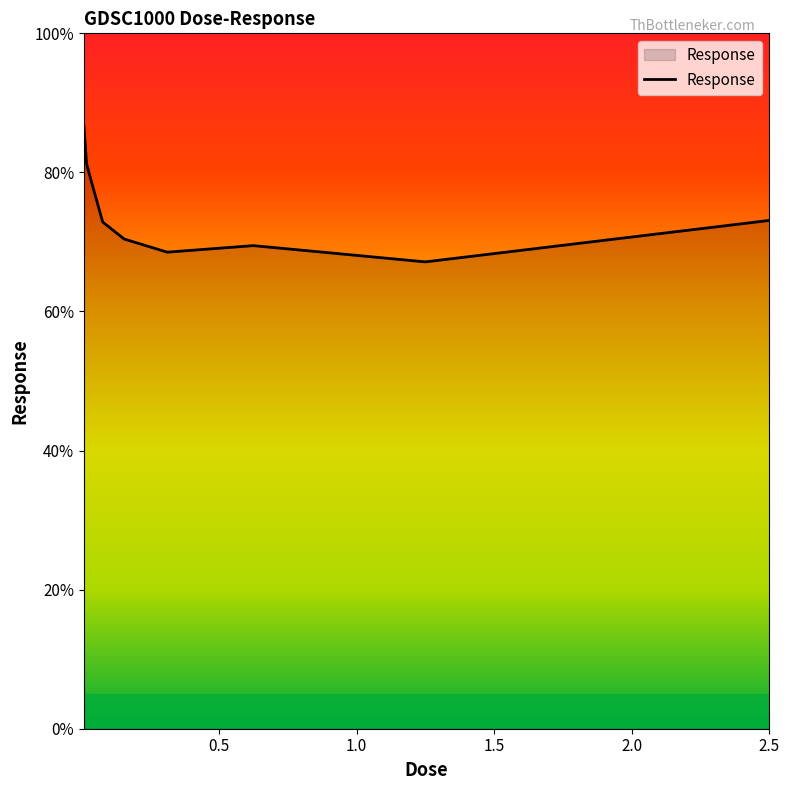

What is the smallest value displayed?

67.1